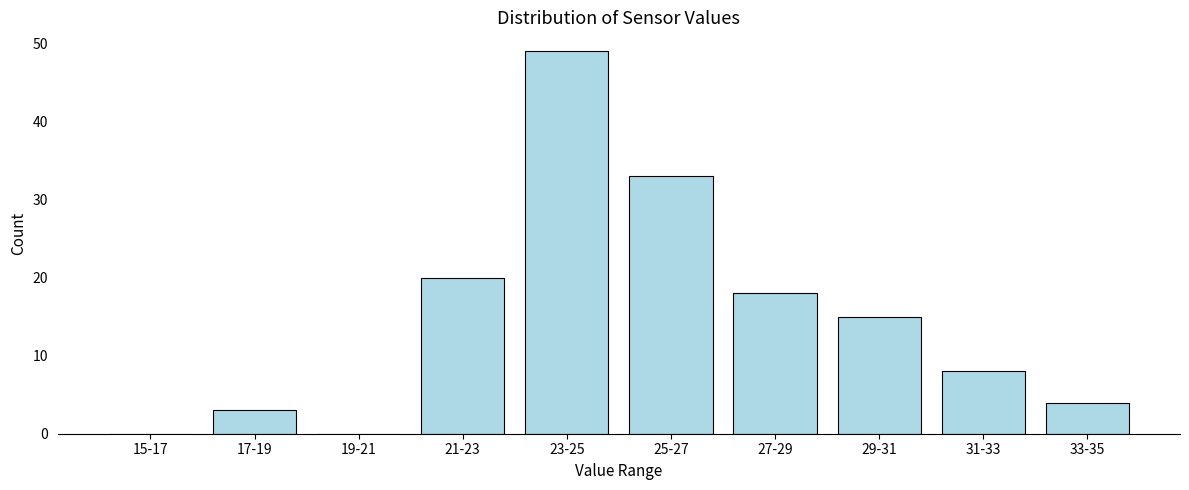

Reading left to right, extract all data points from this chart.

15-17=0	17-19=3	19-21=0	21-23=20	23-25=49	25-27=33	27-29=18	29-31=15	31-33=8	33-35=4